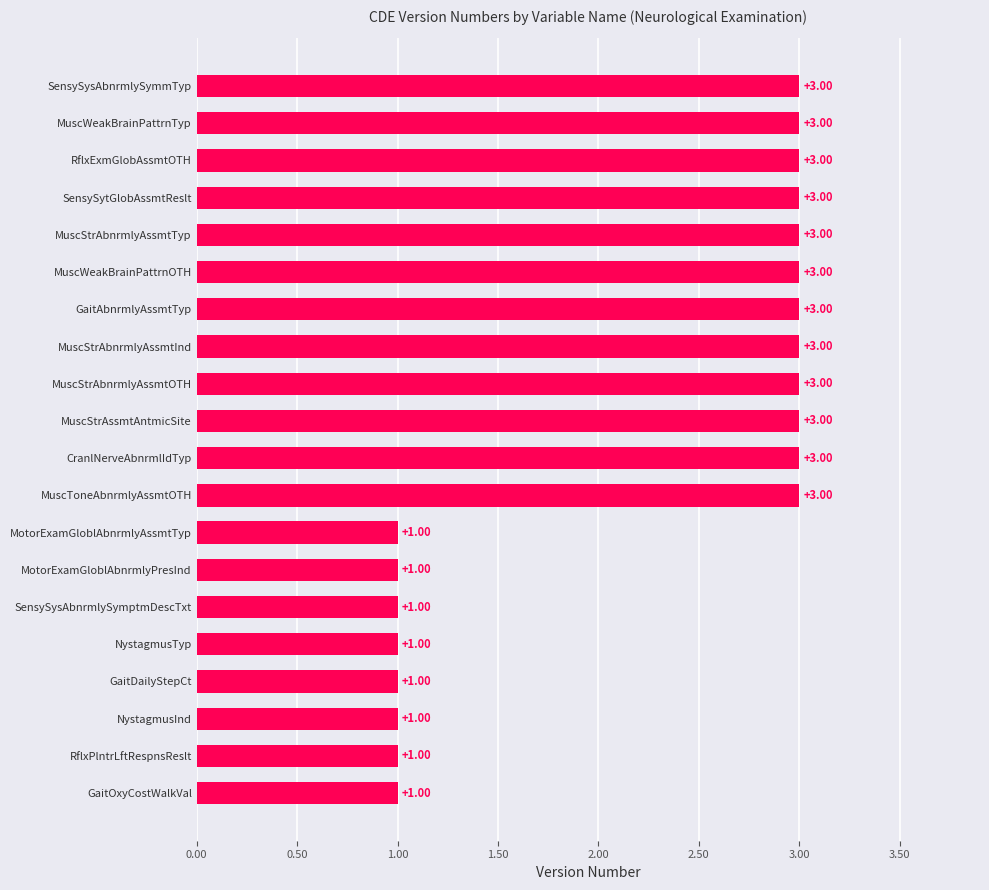

What is the maximum value shown in the chart?

3